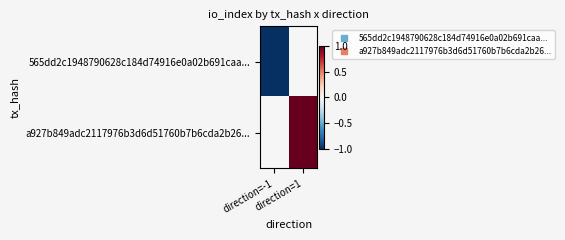

At which category does the chart reach its peak across all series?

direction=1